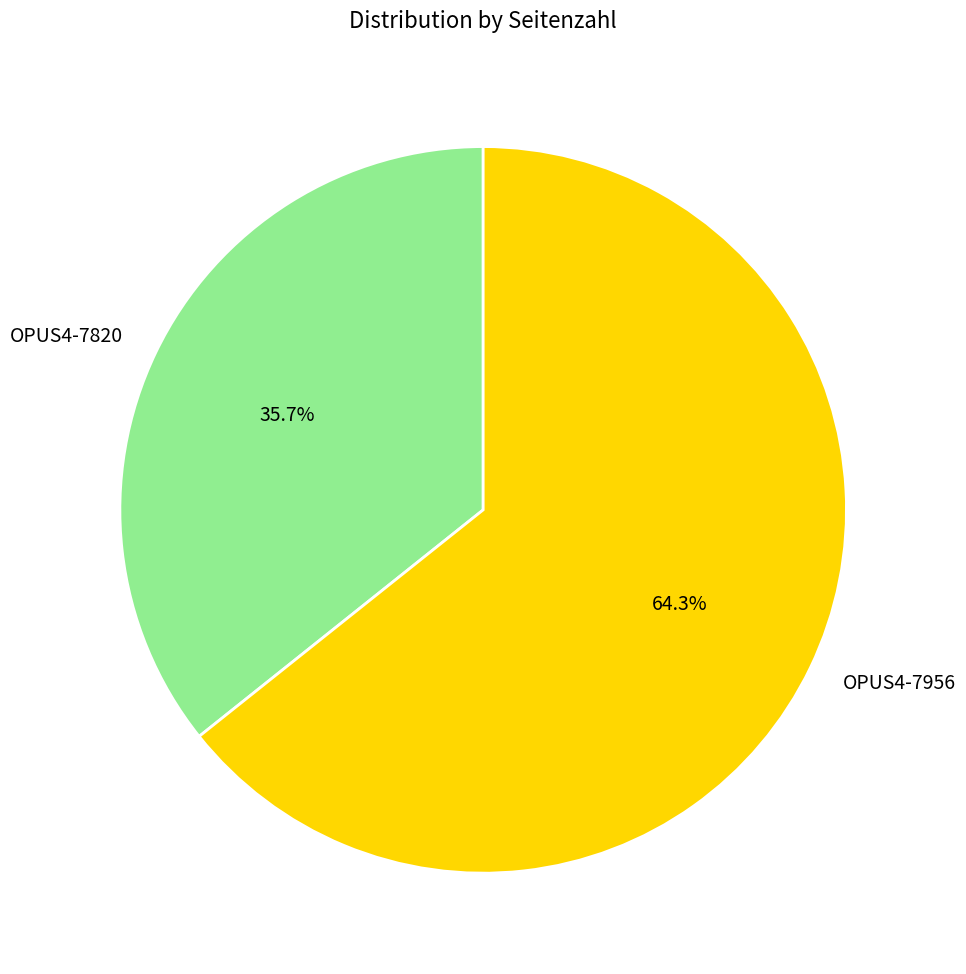

How many slices are in this pie chart?

2